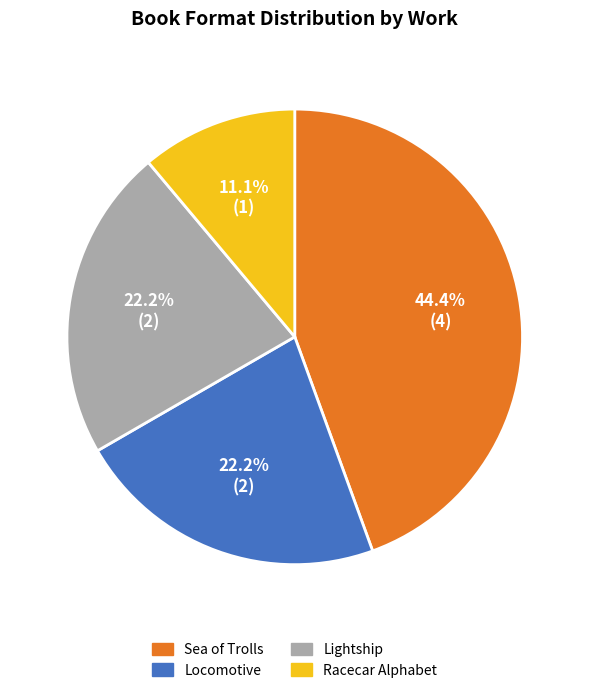

Which category has the smallest portion of the pie?

Racecar Alphabet